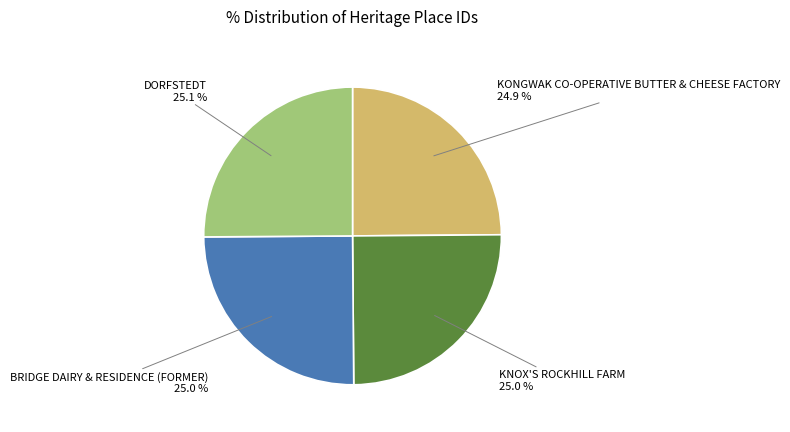

Does KNOX'S ROCKHILL FARM represent more than half of the total?

No